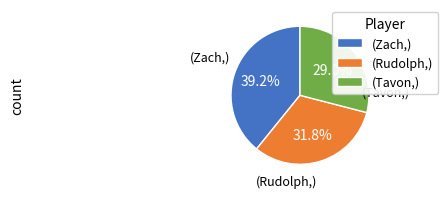

Which has a higher value, (Rudolph,) or (Zach,)?

(Zach,)